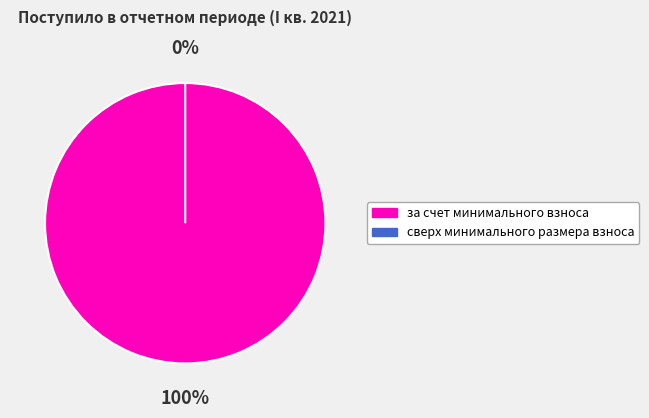

Is there a majority slice in this chart?

Yes